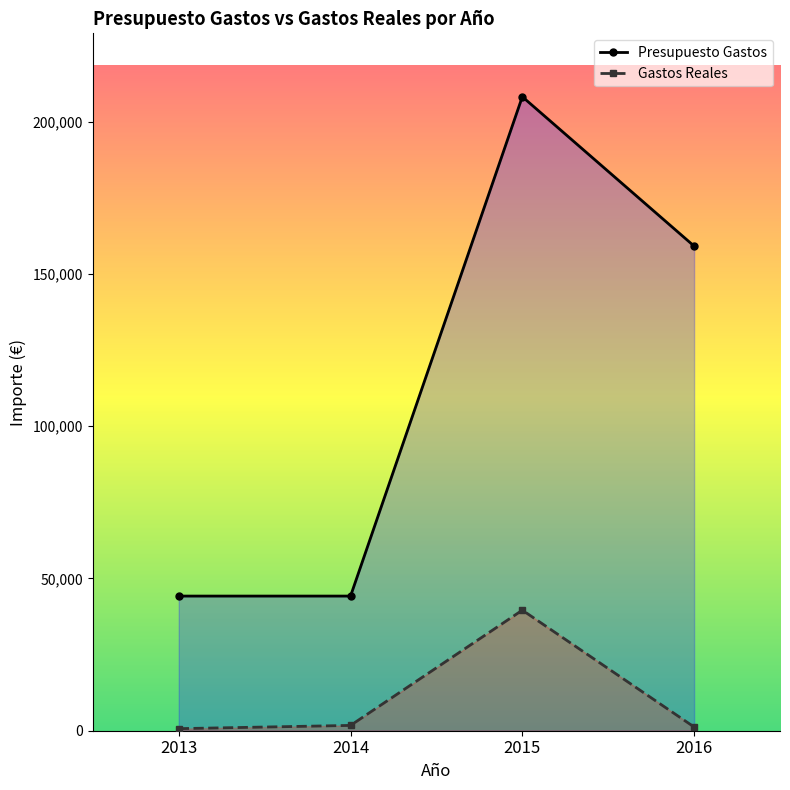

At how many categories does at least one series exceed 137124?

2